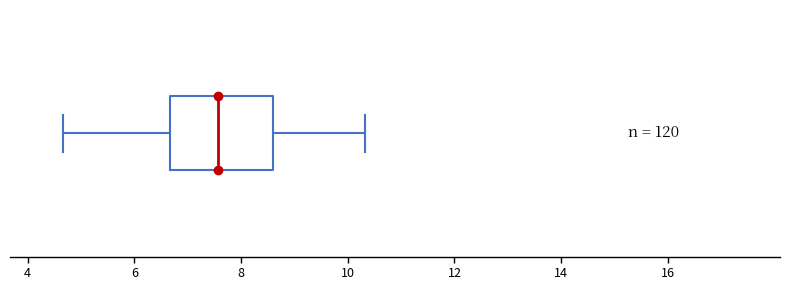

Transcribe this box plot: give where the median line is, the range the box spans, and where the two whiskers end, as read against the x-axis. The values are not printed on the chart, so give them approximately, as read against the axis.

median 7.6, box 6.6 to 8.6, whiskers 4.6 to 10.4